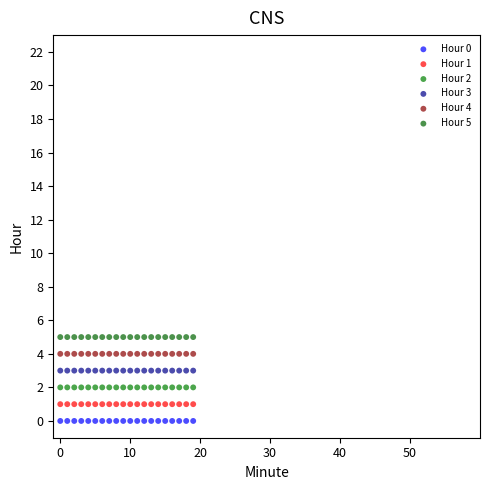

Which series reaches the maximum Y coordinate?

Hour 5